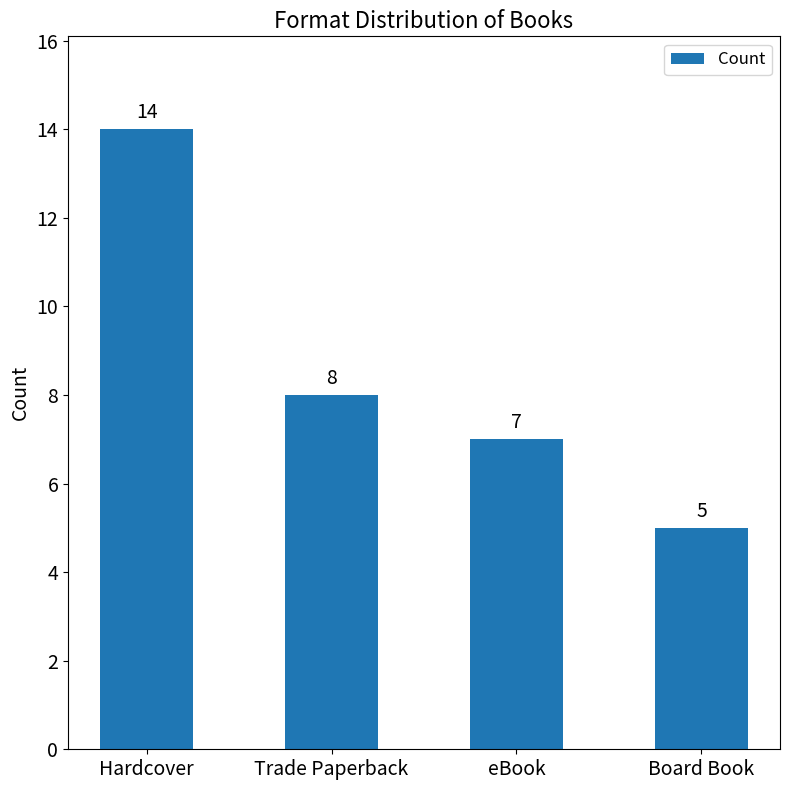

What is the approximate value at Trade Paperback?

8